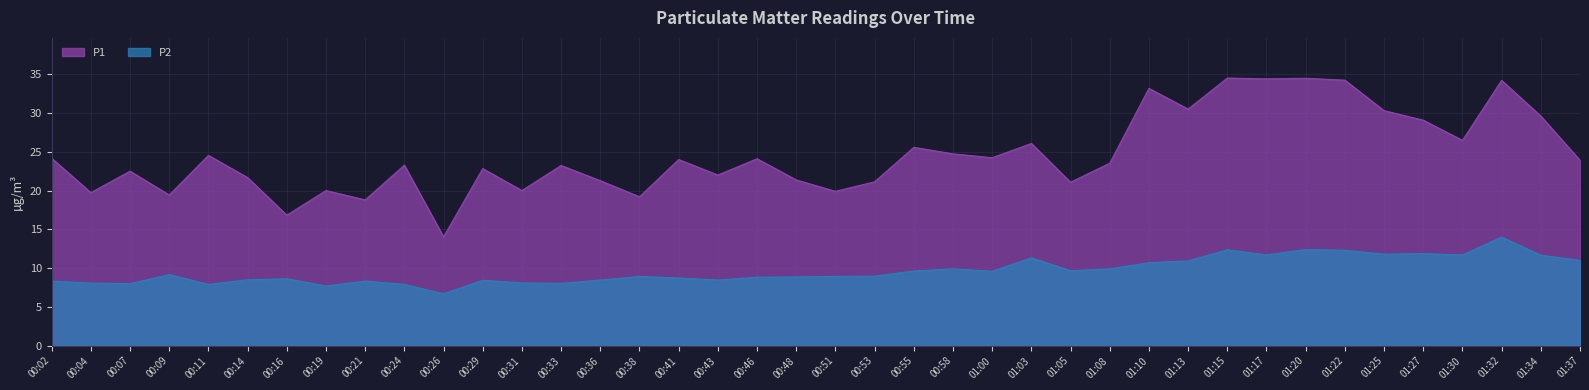

How many lines are shown in the chart?

2